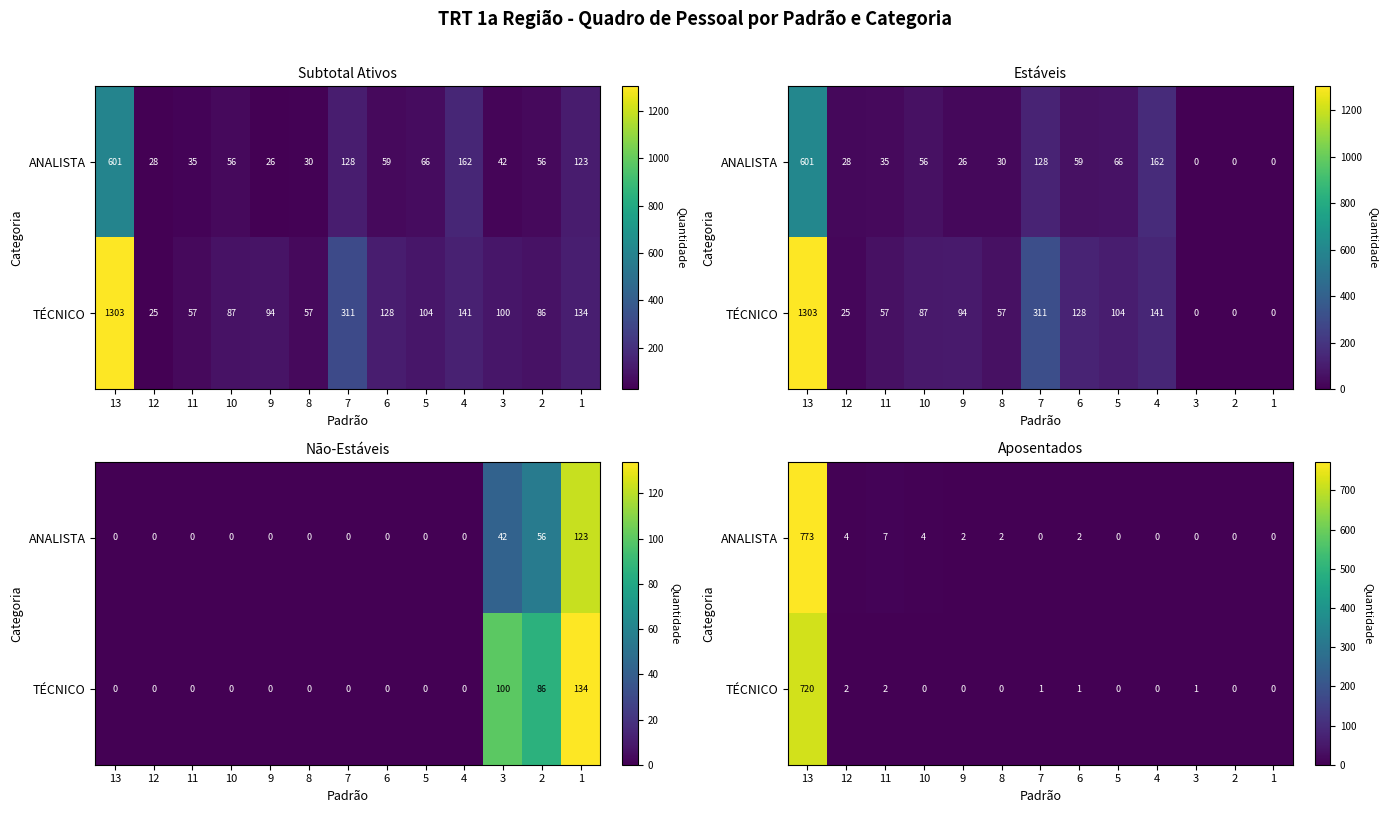

The ANALISTA series shows 7 at 11. True or false?

True